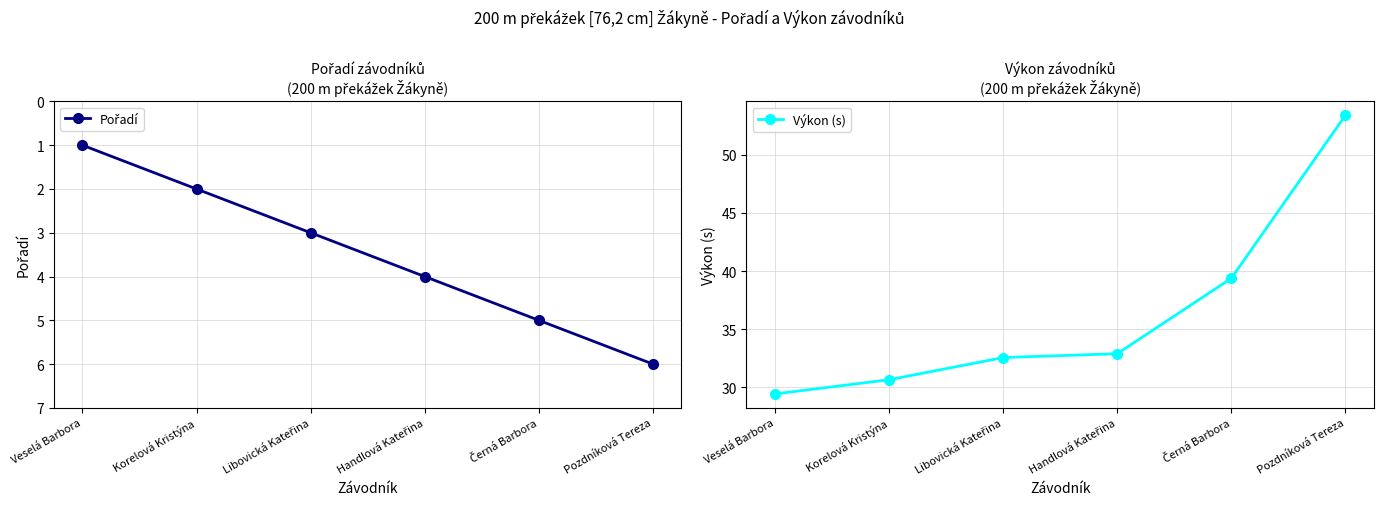

What position from the right is Veselá Barbora?

6